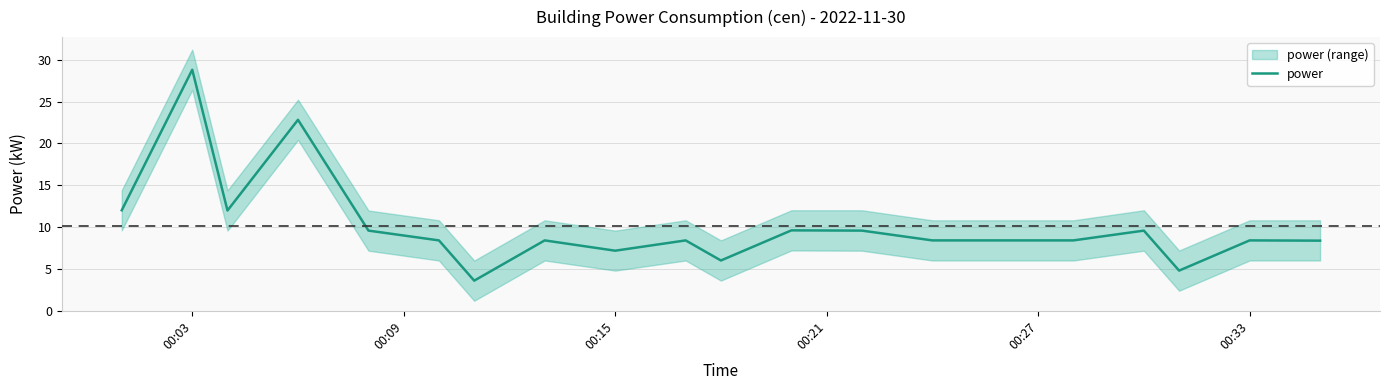

What is the difference between the maximum and minimum values?

25.2